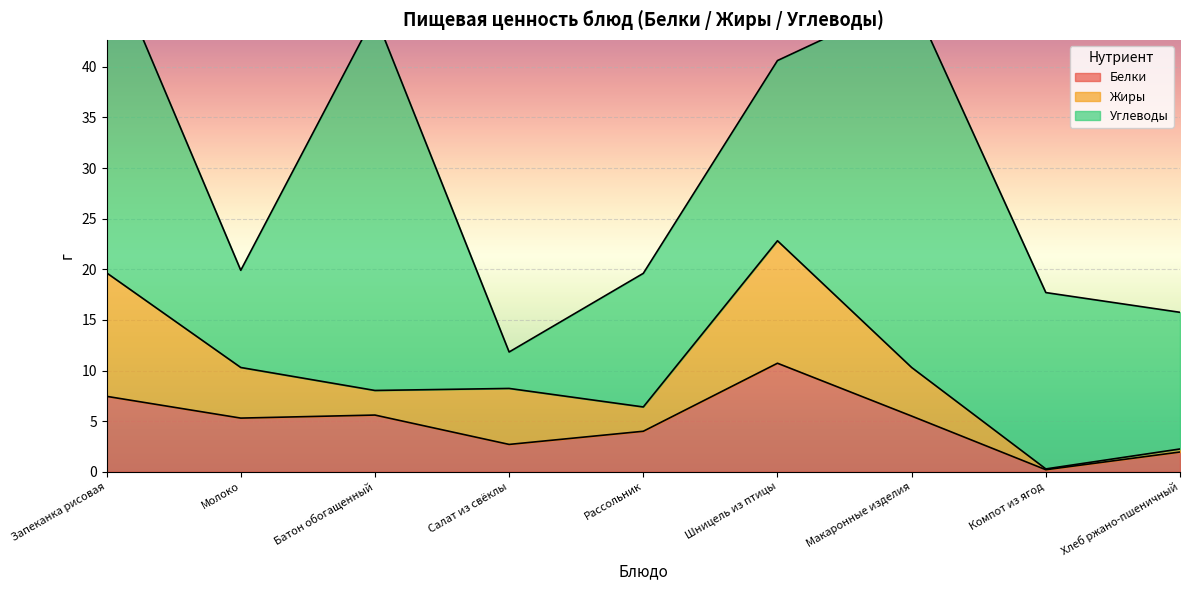

At how many categories does at least one series exceed 7?

8